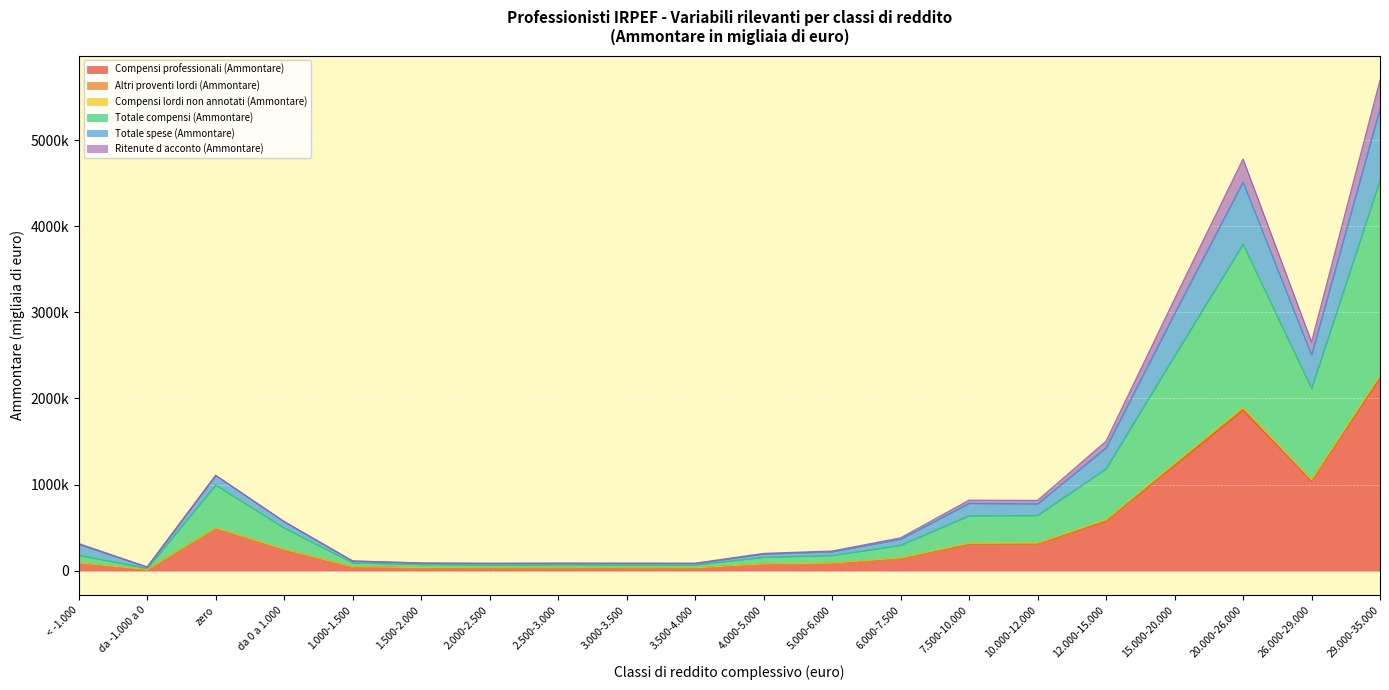

How many interior local peaks does the Compensi professionali (Ammontare) series have?

3